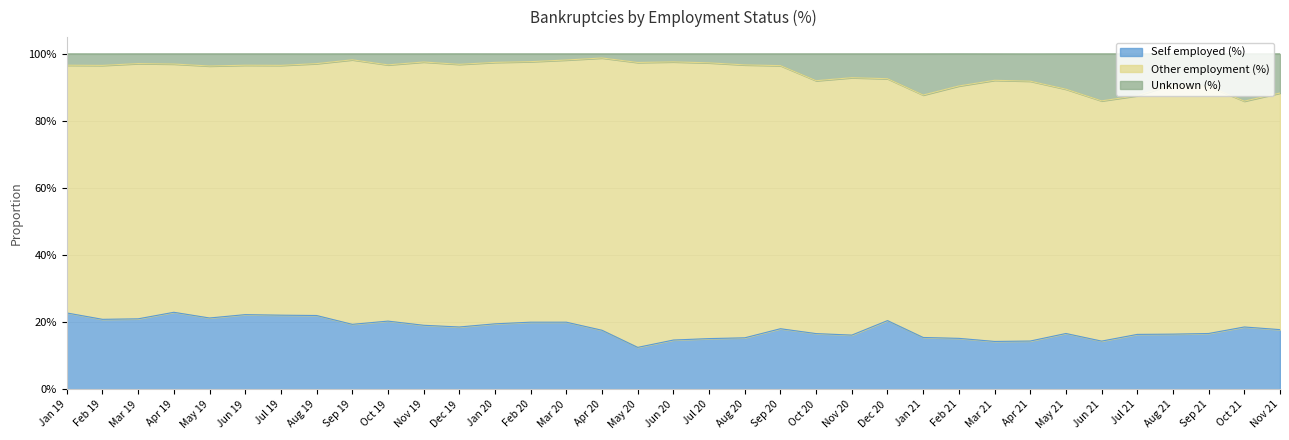

What is the difference between the maximum and minimum values in the Unknown (%) series?

0.1